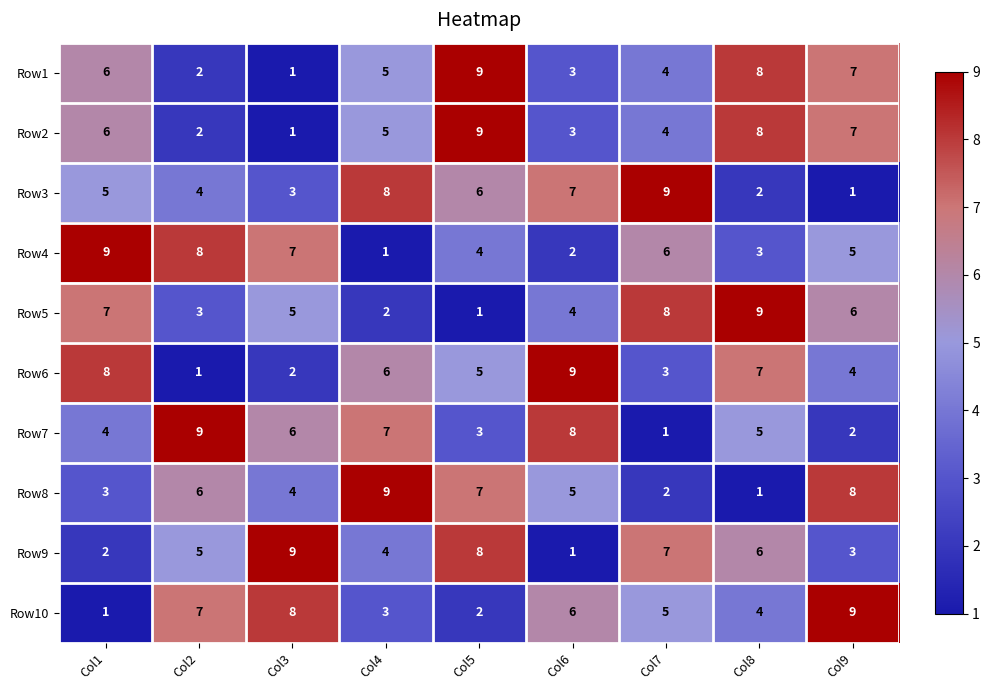

What is the sum of the Row5 values at Col6 and Col7?

12